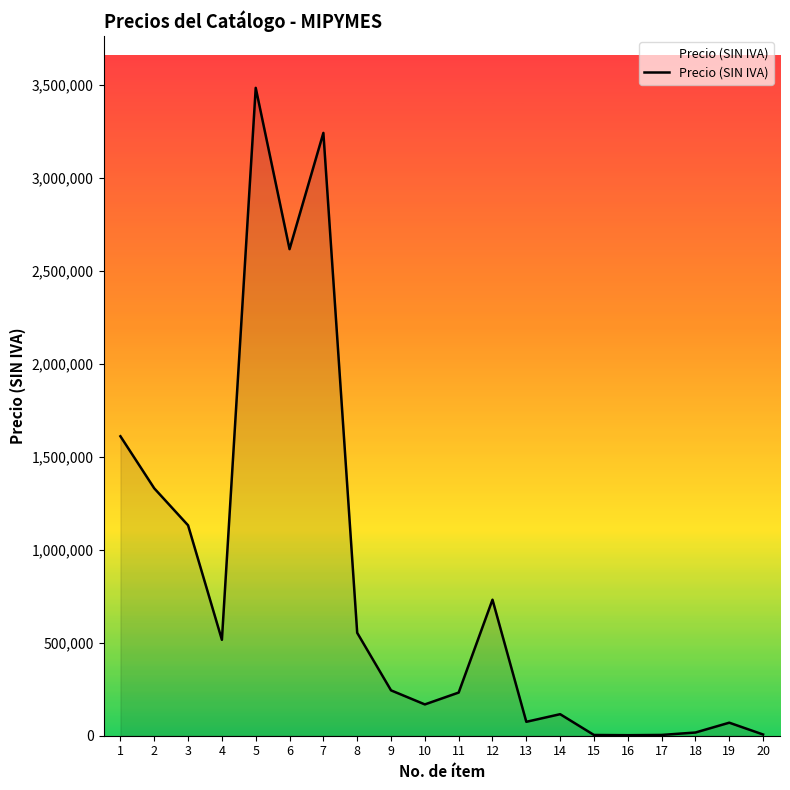

Which category has the highest value across all series?

5